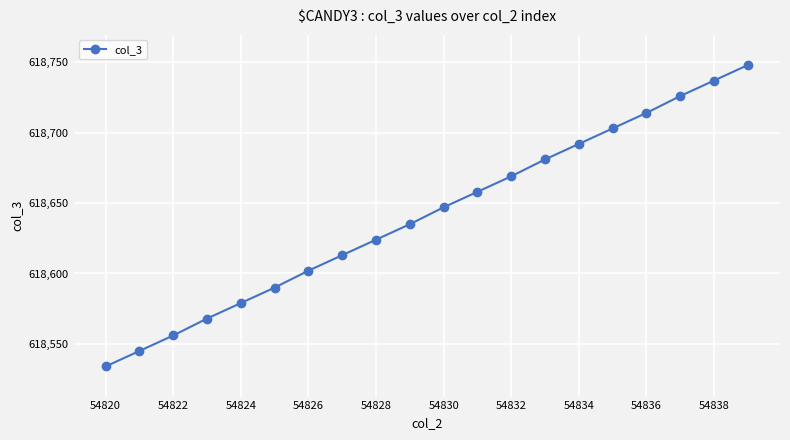

What is the average value?

618641